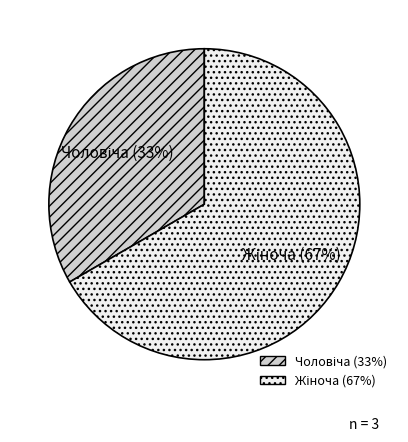

To the nearest percent, what is the average slice percentage?

50%